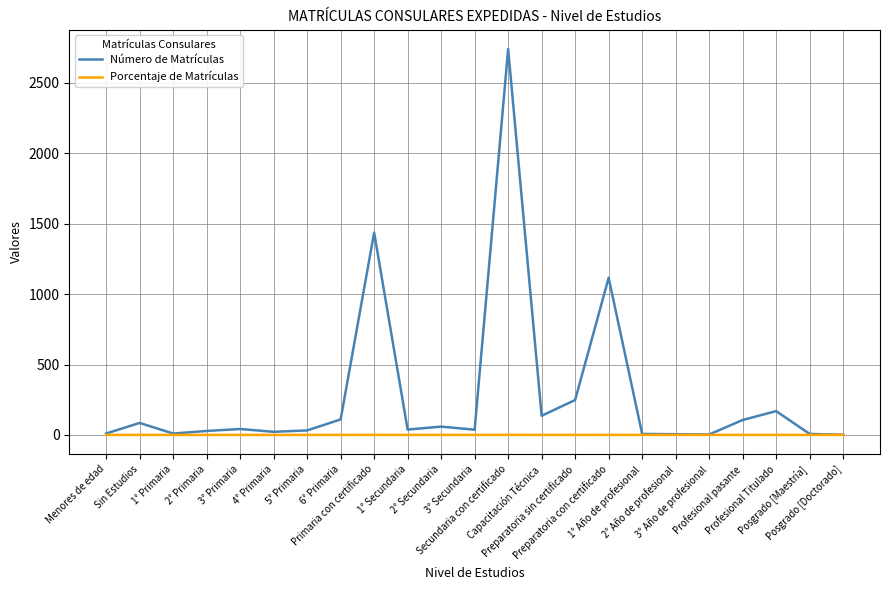

Does the chart display data point markers on the line(s)?

No